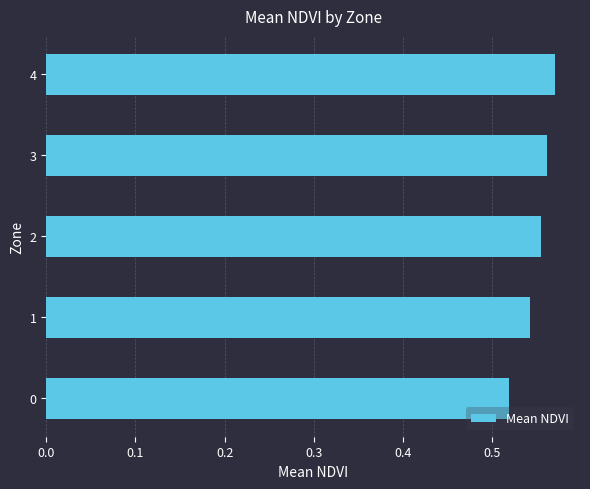

How many series are shown in this chart?

1